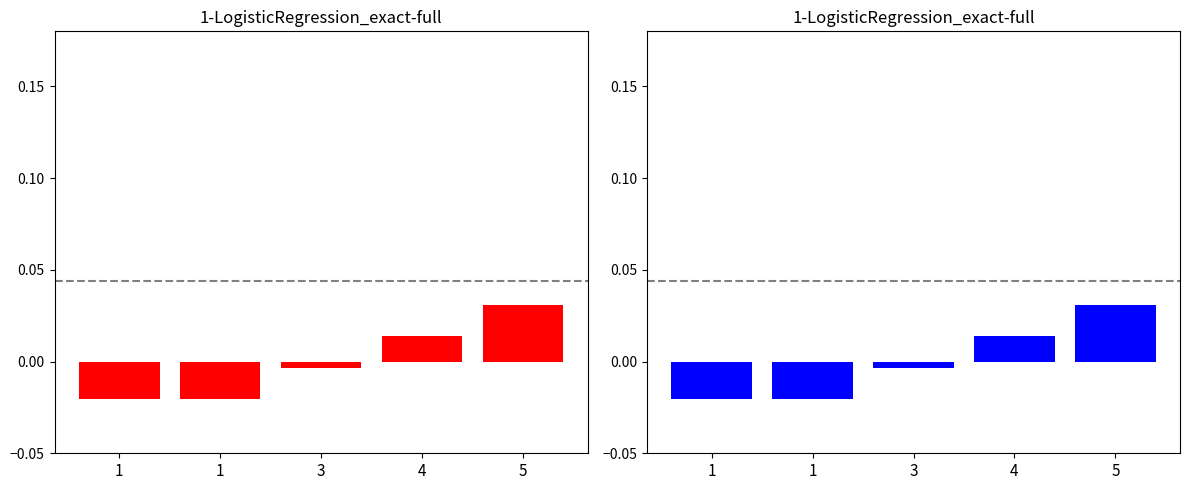

Which series has the largest total across all categories?

event_total_score